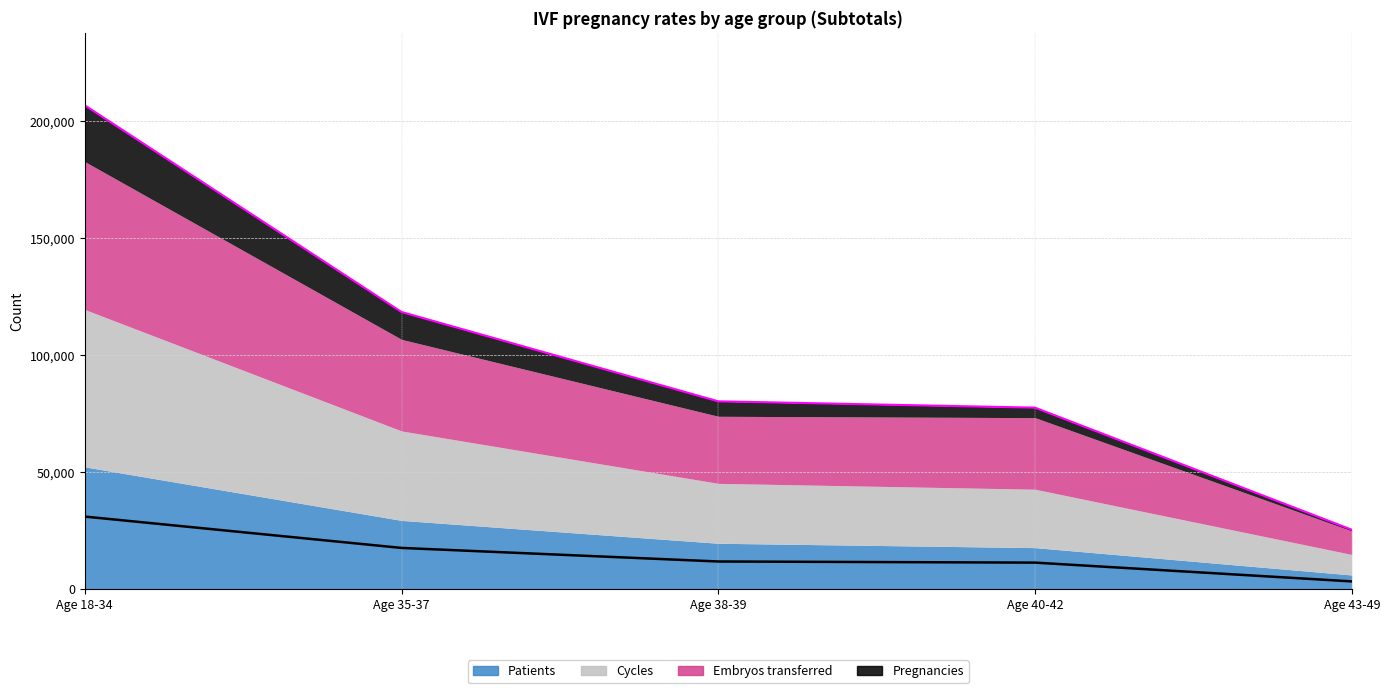

At which category does the chart reach its peak across all series?

Age 18-34